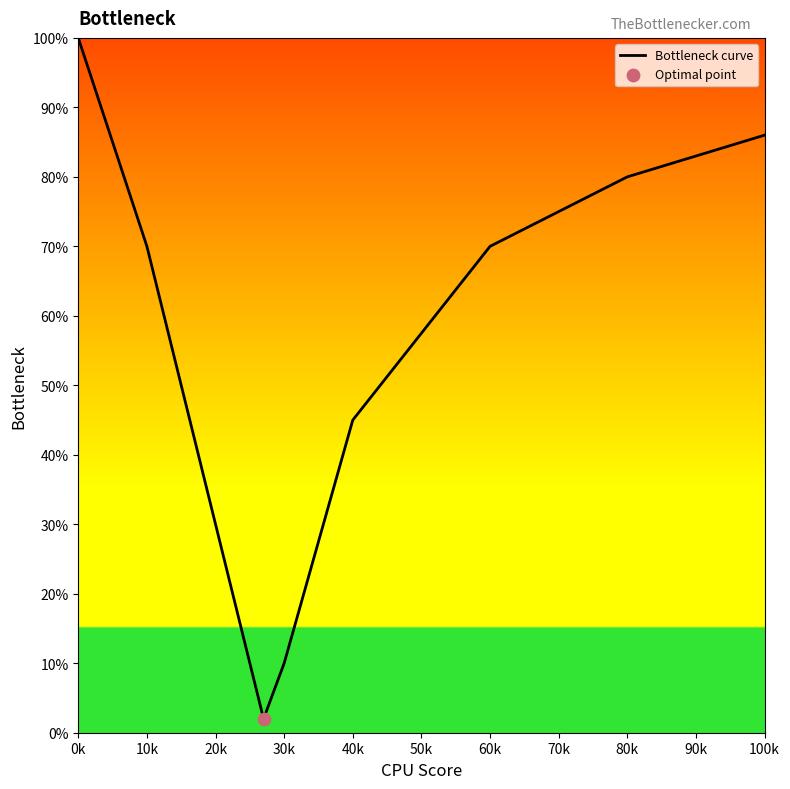

What is the difference between the maximum and minimum values?

98